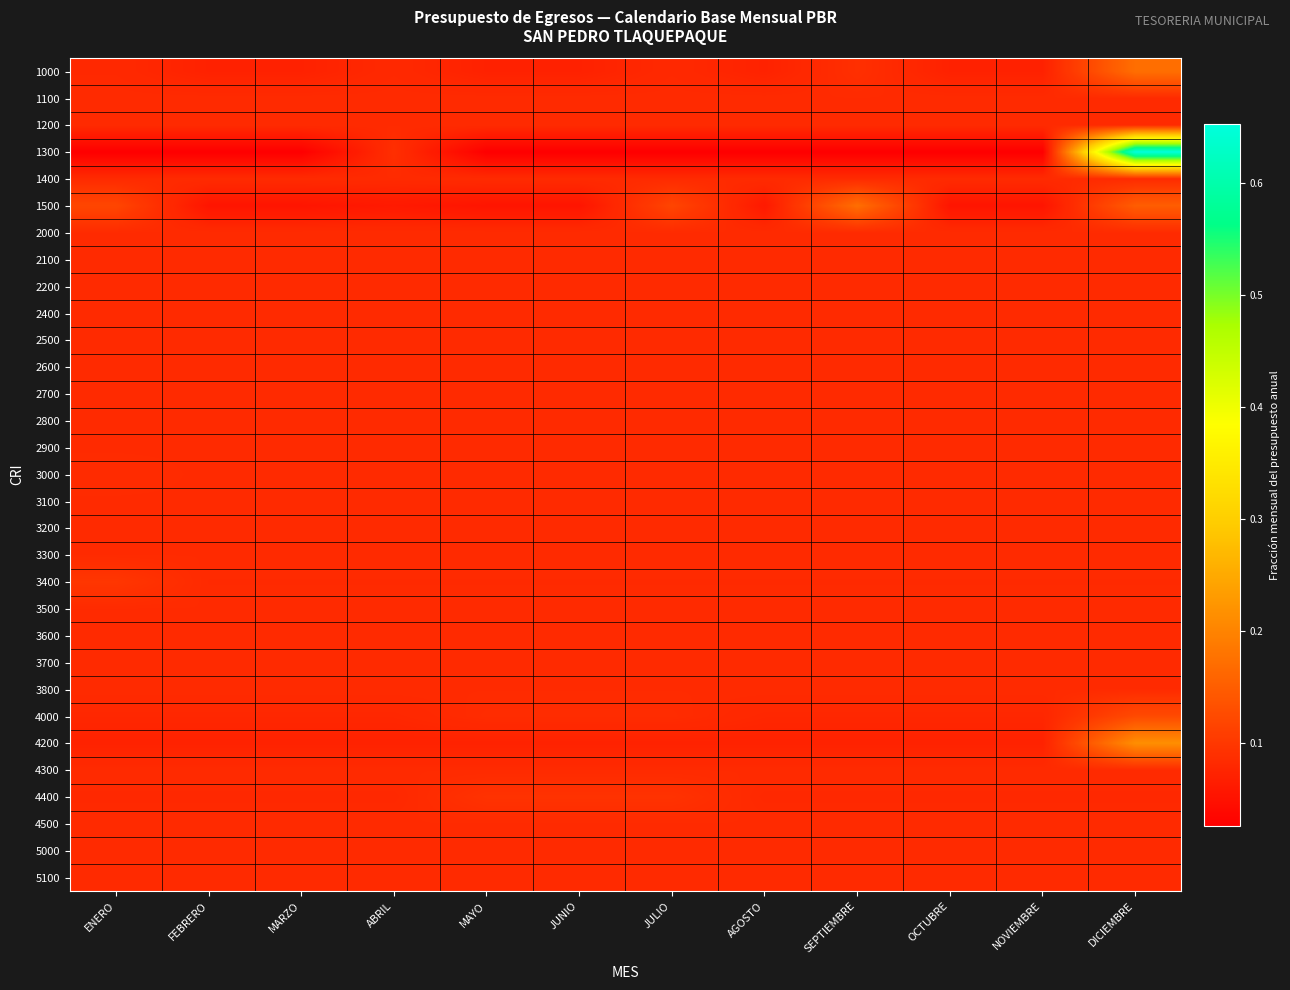

Reading left to right, list all the values displayed in this chart.

1000: ENERO=0.1	FEBRERO=0.1	MARZO=0.1	ABRIL=0.1	MAYO=0.1	JUNIO=0.1	JULIO=0.1	AGOSTO=0.1	SEPTIEMBRE=0.1	OCTUBRE=0.1	NOVIEMBRE=0.1	DICIEMBRE=0.2
1100: ENERO=0.1	FEBRERO=0.1	MARZO=0.1	ABRIL=0.1	MAYO=0.1	JUNIO=0.1	JULIO=0.1	AGOSTO=0.1	SEPTIEMBRE=0.1	OCTUBRE=0.1	NOVIEMBRE=0.1	DICIEMBRE=0.1
1200: ENERO=0.1	FEBRERO=0.1	MARZO=0.1	ABRIL=0.1	MAYO=0.1	JUNIO=0.1	JULIO=0.1	AGOSTO=0.1	SEPTIEMBRE=0.1	OCTUBRE=0.1	NOVIEMBRE=0.1	DICIEMBRE=0.1
1300: ENERO=0.0	FEBRERO=0.0	MARZO=0.0	ABRIL=0.1	MAYO=0.0	JUNIO=0.0	JULIO=0.0	AGOSTO=0.0	SEPTIEMBRE=0.0	OCTUBRE=0.0	NOVIEMBRE=0.0	DICIEMBRE=0.7
1400: ENERO=0.1	FEBRERO=0.1	MARZO=0.1	ABRIL=0.1	MAYO=0.1	JUNIO=0.1	JULIO=0.1	AGOSTO=0.1	SEPTIEMBRE=0.1	OCTUBRE=0.1	NOVIEMBRE=0.1	DICIEMBRE=0.1
1500: ENERO=0.1	FEBRERO=0.1	MARZO=0.1	ABRIL=0.1	MAYO=0.1	JUNIO=0.1	JULIO=0.1	AGOSTO=0.1	SEPTIEMBRE=0.2	OCTUBRE=0.1	NOVIEMBRE=0.1	DICIEMBRE=0.1
2000: ENERO=0.1	FEBRERO=0.1	MARZO=0.1	ABRIL=0.1	MAYO=0.1	JUNIO=0.1	JULIO=0.1	AGOSTO=0.1	SEPTIEMBRE=0.1	OCTUBRE=0.1	NOVIEMBRE=0.1	DICIEMBRE=0.1
2100: ENERO=0.1	FEBRERO=0.1	MARZO=0.1	ABRIL=0.1	MAYO=0.1	JUNIO=0.1	JULIO=0.1	AGOSTO=0.1	SEPTIEMBRE=0.1	OCTUBRE=0.1	NOVIEMBRE=0.1	DICIEMBRE=0.1
2200: ENERO=0.1	FEBRERO=0.1	MARZO=0.1	ABRIL=0.1	MAYO=0.1	JUNIO=0.1	JULIO=0.1	AGOSTO=0.1	SEPTIEMBRE=0.1	OCTUBRE=0.1	NOVIEMBRE=0.1	DICIEMBRE=0.1
2400: ENERO=0.1	FEBRERO=0.1	MARZO=0.1	ABRIL=0.1	MAYO=0.1	JUNIO=0.1	JULIO=0.1	AGOSTO=0.1	SEPTIEMBRE=0.1	OCTUBRE=0.1	NOVIEMBRE=0.1	DICIEMBRE=0.1
2500: ENERO=0.1	FEBRERO=0.1	MARZO=0.1	ABRIL=0.1	MAYO=0.1	JUNIO=0.1	JULIO=0.1	AGOSTO=0.1	SEPTIEMBRE=0.1	OCTUBRE=0.1	NOVIEMBRE=0.1	DICIEMBRE=0.1
2600: ENERO=0.1	FEBRERO=0.1	MARZO=0.1	ABRIL=0.1	MAYO=0.1	JUNIO=0.1	JULIO=0.1	AGOSTO=0.1	SEPTIEMBRE=0.1	OCTUBRE=0.1	NOVIEMBRE=0.1	DICIEMBRE=0.1
2700: ENERO=0.1	FEBRERO=0.1	MARZO=0.1	ABRIL=0.1	MAYO=0.1	JUNIO=0.1	JULIO=0.1	AGOSTO=0.1	SEPTIEMBRE=0.1	OCTUBRE=0.1	NOVIEMBRE=0.1	DICIEMBRE=0.1
2800: ENERO=0.1	FEBRERO=0.1	MARZO=0.1	ABRIL=0.1	MAYO=0.1	JUNIO=0.1	JULIO=0.1	AGOSTO=0.1	SEPTIEMBRE=0.1	OCTUBRE=0.1	NOVIEMBRE=0.1	DICIEMBRE=0.1
2900: ENERO=0.1	FEBRERO=0.1	MARZO=0.1	ABRIL=0.1	MAYO=0.1	JUNIO=0.1	JULIO=0.1	AGOSTO=0.1	SEPTIEMBRE=0.1	OCTUBRE=0.1	NOVIEMBRE=0.1	DICIEMBRE=0.1
3000: ENERO=0.1	FEBRERO=0.1	MARZO=0.1	ABRIL=0.1	MAYO=0.1	JUNIO=0.1	JULIO=0.1	AGOSTO=0.1	SEPTIEMBRE=0.1	OCTUBRE=0.1	NOVIEMBRE=0.1	DICIEMBRE=0.1
3100: ENERO=0.1	FEBRERO=0.1	MARZO=0.1	ABRIL=0.1	MAYO=0.1	JUNIO=0.1	JULIO=0.1	AGOSTO=0.1	SEPTIEMBRE=0.1	OCTUBRE=0.1	NOVIEMBRE=0.1	DICIEMBRE=0.1
3200: ENERO=0.1	FEBRERO=0.1	MARZO=0.1	ABRIL=0.1	MAYO=0.1	JUNIO=0.1	JULIO=0.1	AGOSTO=0.1	SEPTIEMBRE=0.1	OCTUBRE=0.1	NOVIEMBRE=0.1	DICIEMBRE=0.1
3300: ENERO=0.1	FEBRERO=0.1	MARZO=0.1	ABRIL=0.1	MAYO=0.1	JUNIO=0.1	JULIO=0.1	AGOSTO=0.1	SEPTIEMBRE=0.1	OCTUBRE=0.1	NOVIEMBRE=0.1	DICIEMBRE=0.1
3400: ENERO=0.1	FEBRERO=0.1	MARZO=0.1	ABRIL=0.1	MAYO=0.1	JUNIO=0.1	JULIO=0.1	AGOSTO=0.1	SEPTIEMBRE=0.1	OCTUBRE=0.1	NOVIEMBRE=0.1	DICIEMBRE=0.1
3500: ENERO=0.1	FEBRERO=0.1	MARZO=0.1	ABRIL=0.1	MAYO=0.1	JUNIO=0.1	JULIO=0.1	AGOSTO=0.1	SEPTIEMBRE=0.1	OCTUBRE=0.1	NOVIEMBRE=0.1	DICIEMBRE=0.1
3600: ENERO=0.1	FEBRERO=0.1	MARZO=0.1	ABRIL=0.1	MAYO=0.1	JUNIO=0.1	JULIO=0.1	AGOSTO=0.1	SEPTIEMBRE=0.1	OCTUBRE=0.1	NOVIEMBRE=0.1	DICIEMBRE=0.1
3700: ENERO=0.1	FEBRERO=0.1	MARZO=0.1	ABRIL=0.1	MAYO=0.1	JUNIO=0.1	JULIO=0.1	AGOSTO=0.1	SEPTIEMBRE=0.1	OCTUBRE=0.1	NOVIEMBRE=0.1	DICIEMBRE=0.1
3800: ENERO=0.1	FEBRERO=0.1	MARZO=0.1	ABRIL=0.1	MAYO=0.1	JUNIO=0.1	JULIO=0.1	AGOSTO=0.1	SEPTIEMBRE=0.1	OCTUBRE=0.1	NOVIEMBRE=0.1	DICIEMBRE=0.1
4000: ENERO=0.1	FEBRERO=0.1	MARZO=0.1	ABRIL=0.1	MAYO=0.1	JUNIO=0.1	JULIO=0.1	AGOSTO=0.1	SEPTIEMBRE=0.1	OCTUBRE=0.1	NOVIEMBRE=0.1	DICIEMBRE=0.1
4200: ENERO=0.1	FEBRERO=0.1	MARZO=0.1	ABRIL=0.1	MAYO=0.1	JUNIO=0.1	JULIO=0.1	AGOSTO=0.1	SEPTIEMBRE=0.1	OCTUBRE=0.1	NOVIEMBRE=0.1	DICIEMBRE=0.2
4300: ENERO=0.1	FEBRERO=0.1	MARZO=0.1	ABRIL=0.1	MAYO=0.1	JUNIO=0.1	JULIO=0.1	AGOSTO=0.1	SEPTIEMBRE=0.1	OCTUBRE=0.1	NOVIEMBRE=0.1	DICIEMBRE=0.1
4400: ENERO=0.1	FEBRERO=0.1	MARZO=0.1	ABRIL=0.1	MAYO=0.1	JUNIO=0.1	JULIO=0.1	AGOSTO=0.1	SEPTIEMBRE=0.1	OCTUBRE=0.1	NOVIEMBRE=0.1	DICIEMBRE=0.1
4500: ENERO=0.1	FEBRERO=0.1	MARZO=0.1	ABRIL=0.1	MAYO=0.1	JUNIO=0.1	JULIO=0.1	AGOSTO=0.1	SEPTIEMBRE=0.1	OCTUBRE=0.1	NOVIEMBRE=0.1	DICIEMBRE=0.1
5000: ENERO=0.1	FEBRERO=0.1	MARZO=0.1	ABRIL=0.1	MAYO=0.1	JUNIO=0.1	JULIO=0.1	AGOSTO=0.1	SEPTIEMBRE=0.1	OCTUBRE=0.1	NOVIEMBRE=0.1	DICIEMBRE=0.1
5100: ENERO=0.1	FEBRERO=0.1	MARZO=0.1	ABRIL=0.1	MAYO=0.1	JUNIO=0.1	JULIO=0.1	AGOSTO=0.1	SEPTIEMBRE=0.1	OCTUBRE=0.1	NOVIEMBRE=0.1	DICIEMBRE=0.1